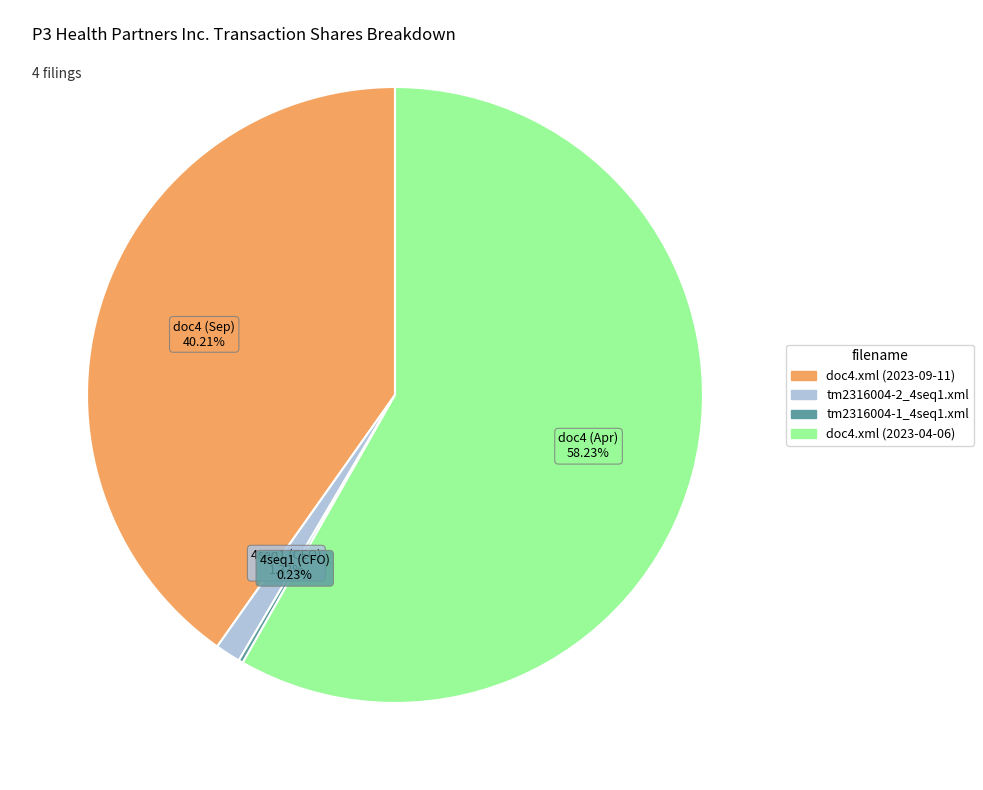

Which category accounts for the majority?

doc4.xml (2023-04-06)